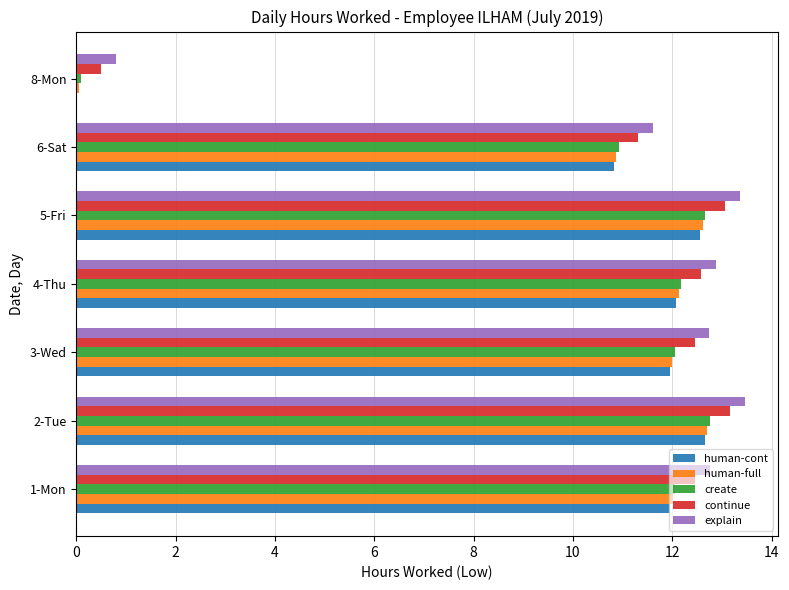

Read the human-cont value at 5-Fri.

12.6